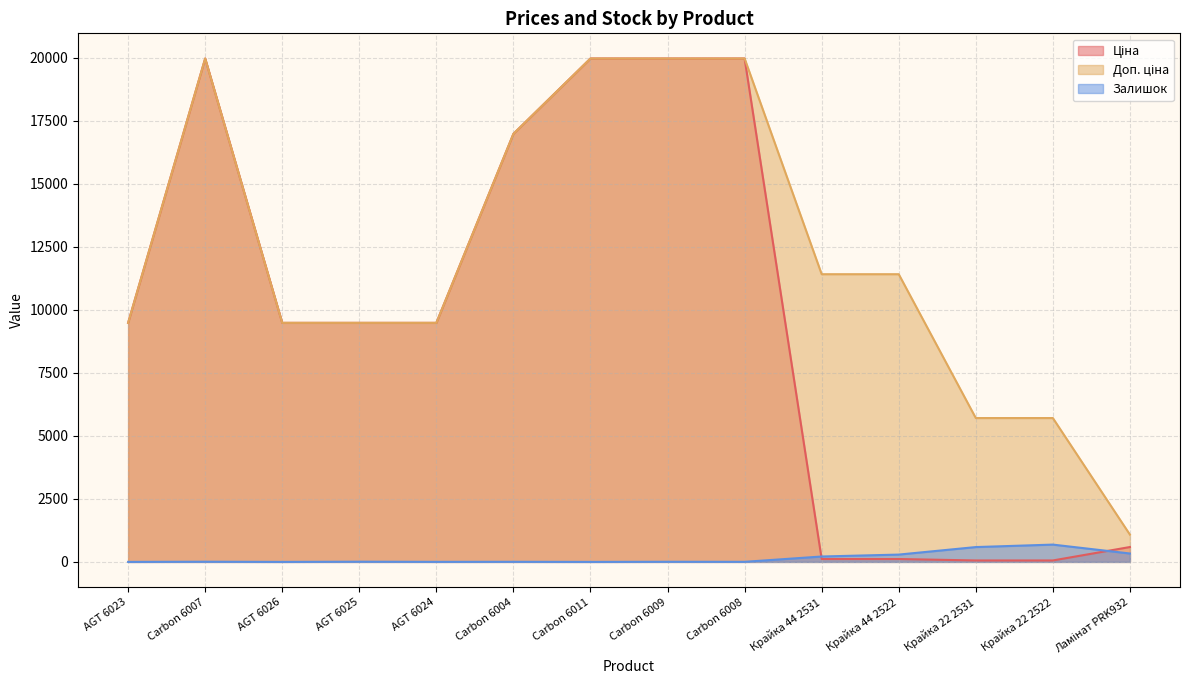

How many interior local valleys does the Залишок series have?

4